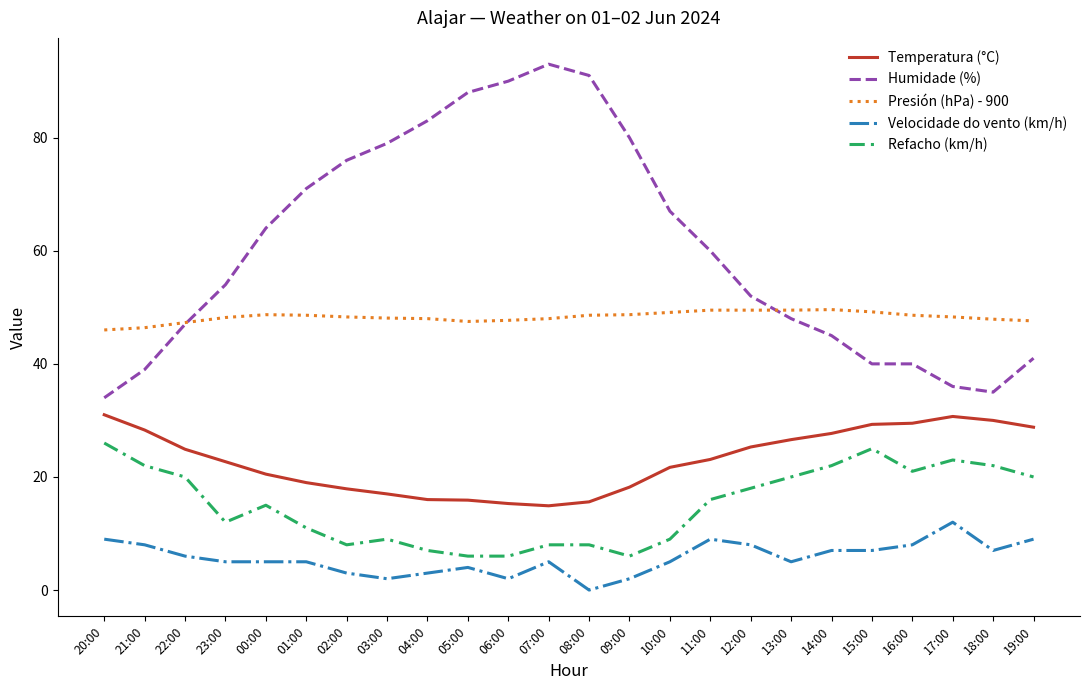

What is the sum of all Refacho (km/h) values?

360.0